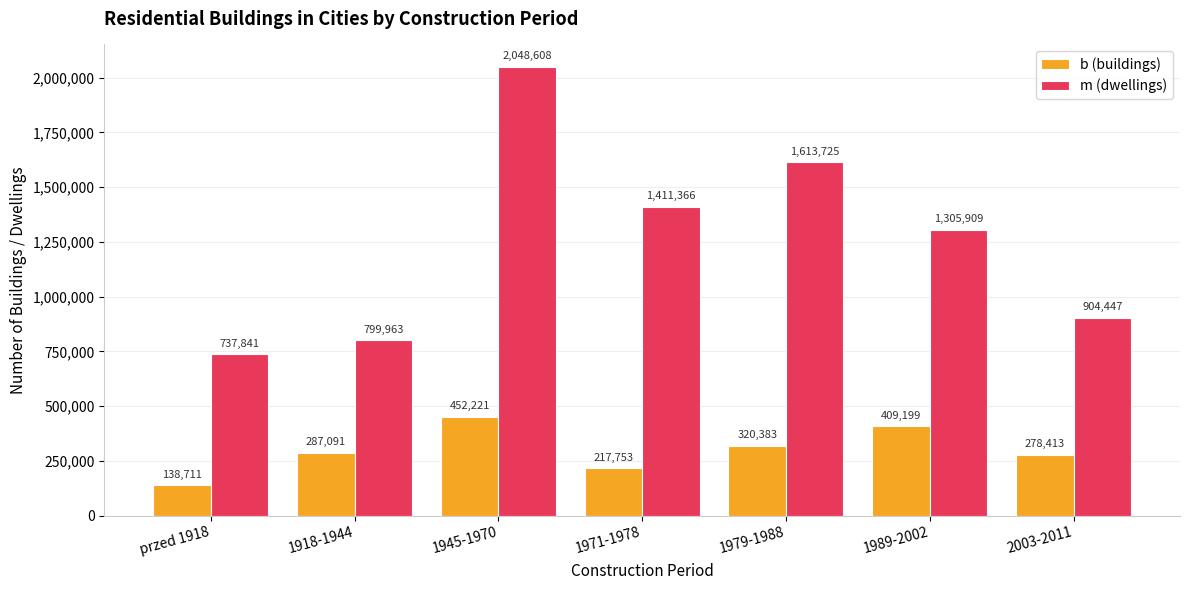

The b (buildings) series shows 315361 at 1945-1970. True or false?

False